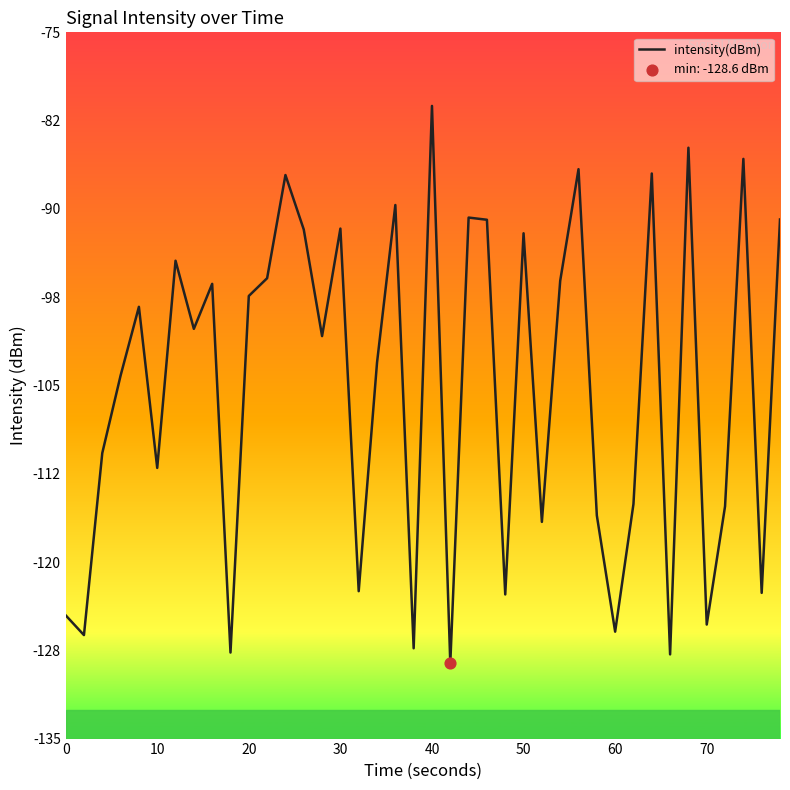

What is the difference between the maximum and minimum values?

47.4